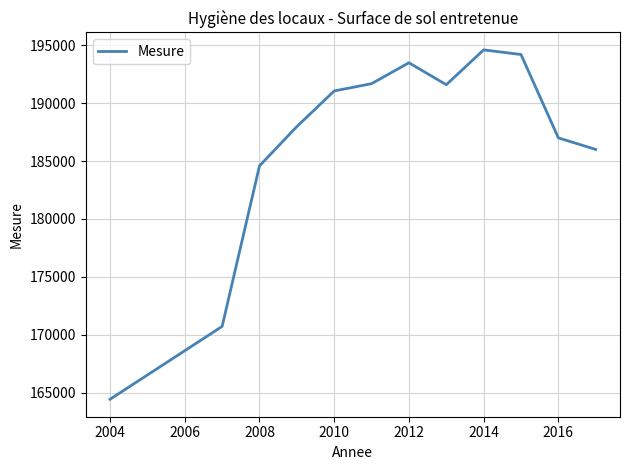

How many values are below 191054?

6